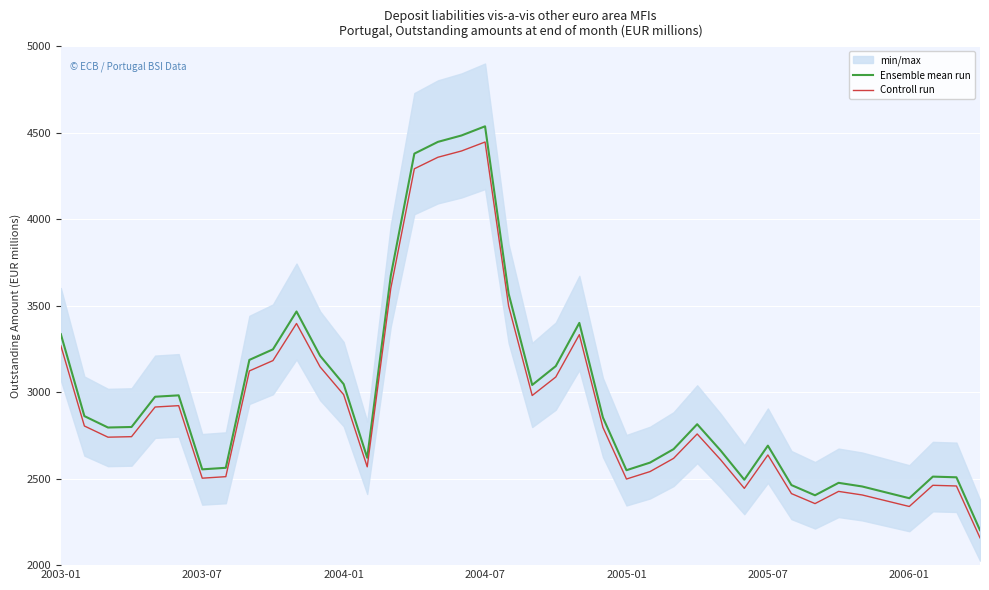

What is the sum of the Ensemble mean run values at 8 and 34?

5642.0